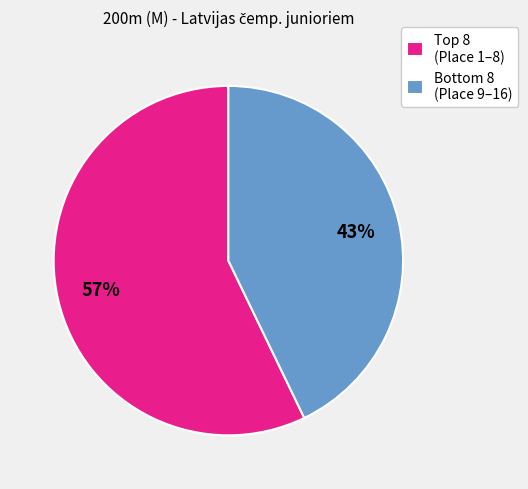

How many segments does this pie chart have?

2